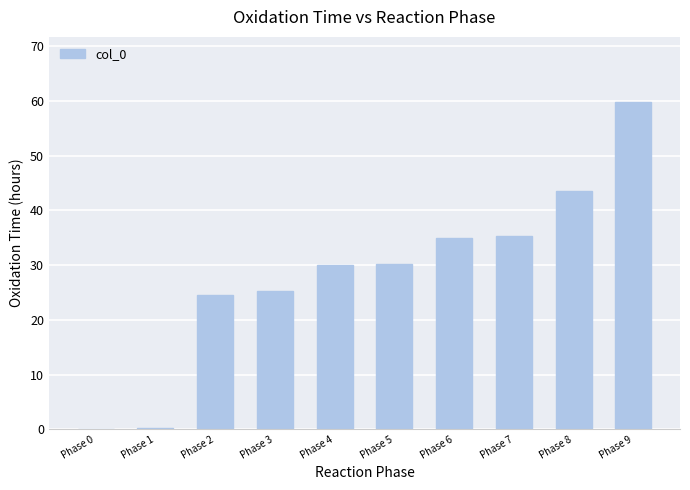

Which label corresponds to the largest value in the chart?

Phase 9